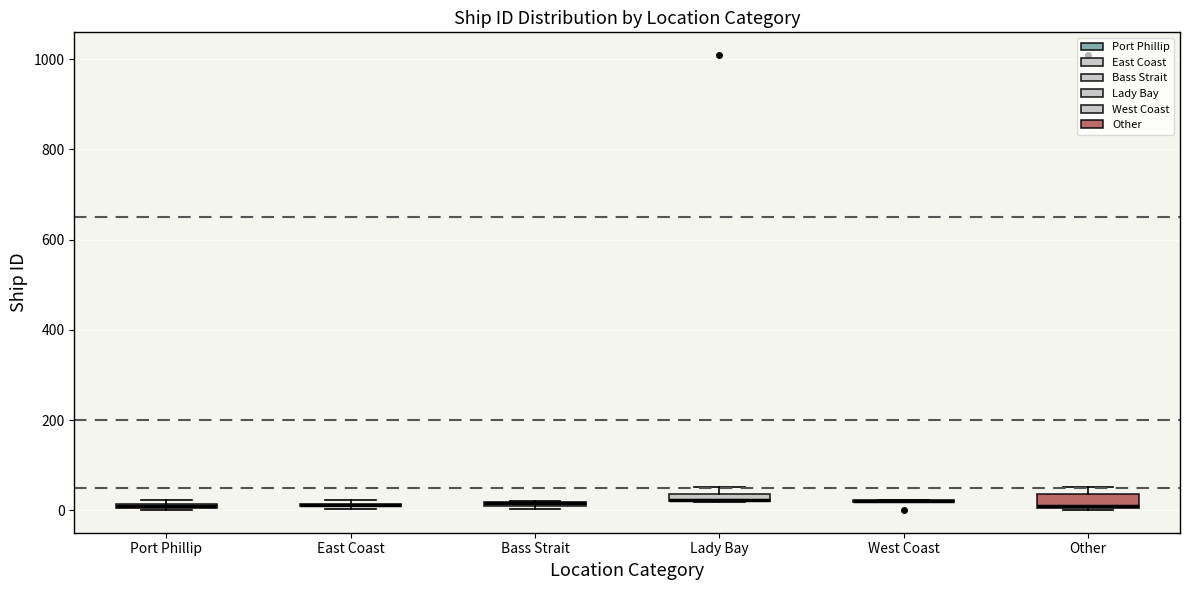

Where is the upper edge of the box for Other on the y-axis? The values are not printed on the chart, so give them approximately, as read against the axis.

40